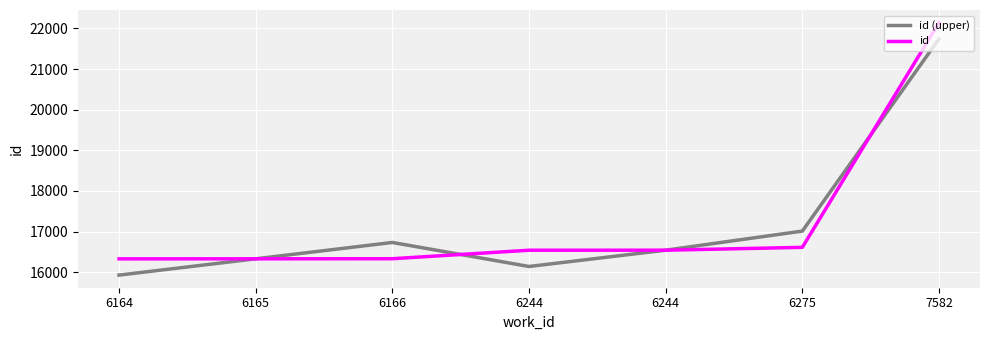

True or false: id (upper) and id intersect in this chart.

True